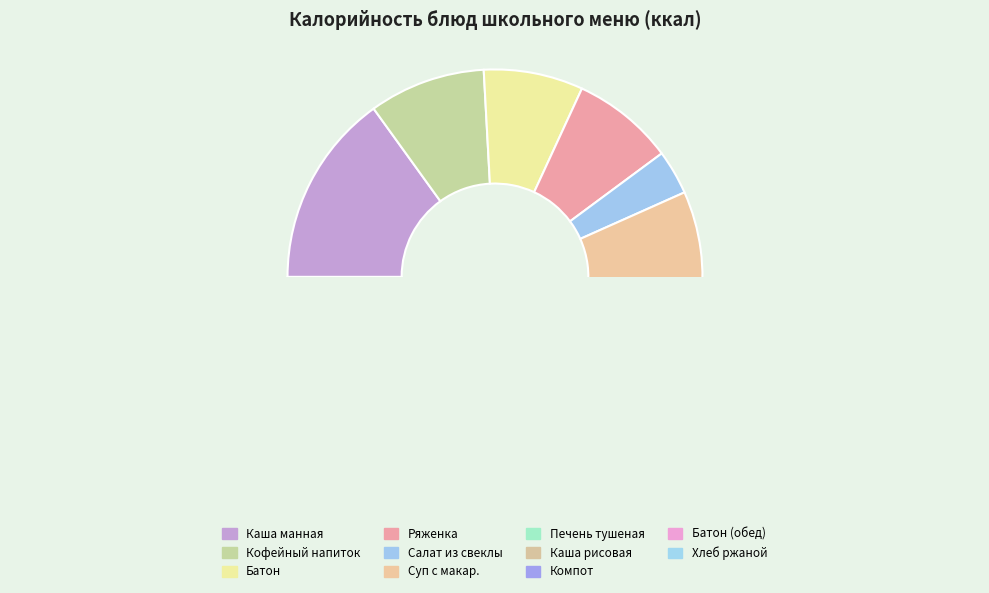

Does Суп с макаронными изделиями и картофелем represent more than half of the total?

No